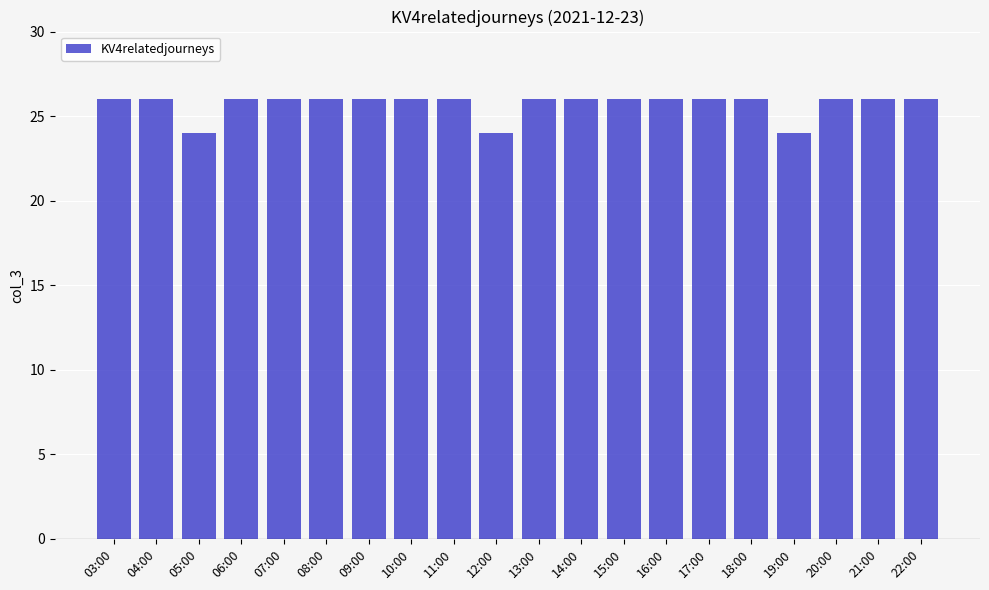

What position from the left is 19:00?

17